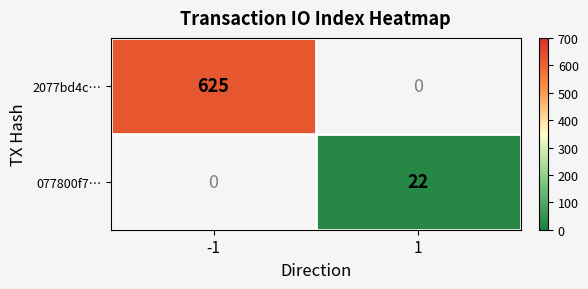

Count the number of categories in the chart.

2